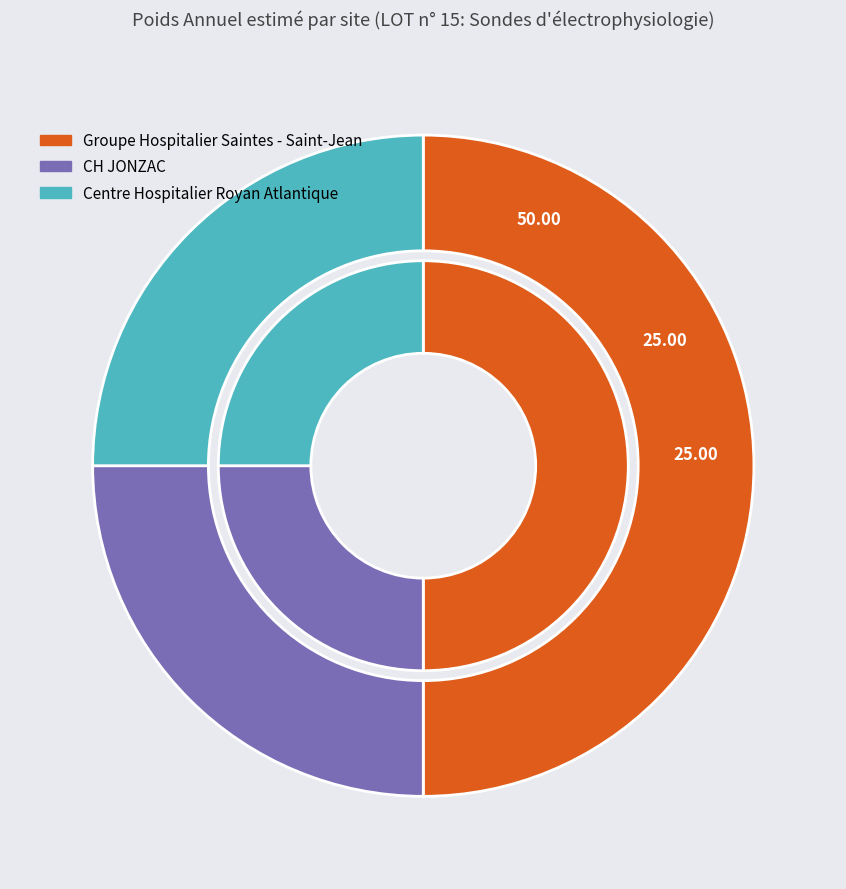

Count the number of slices in the pie.

3